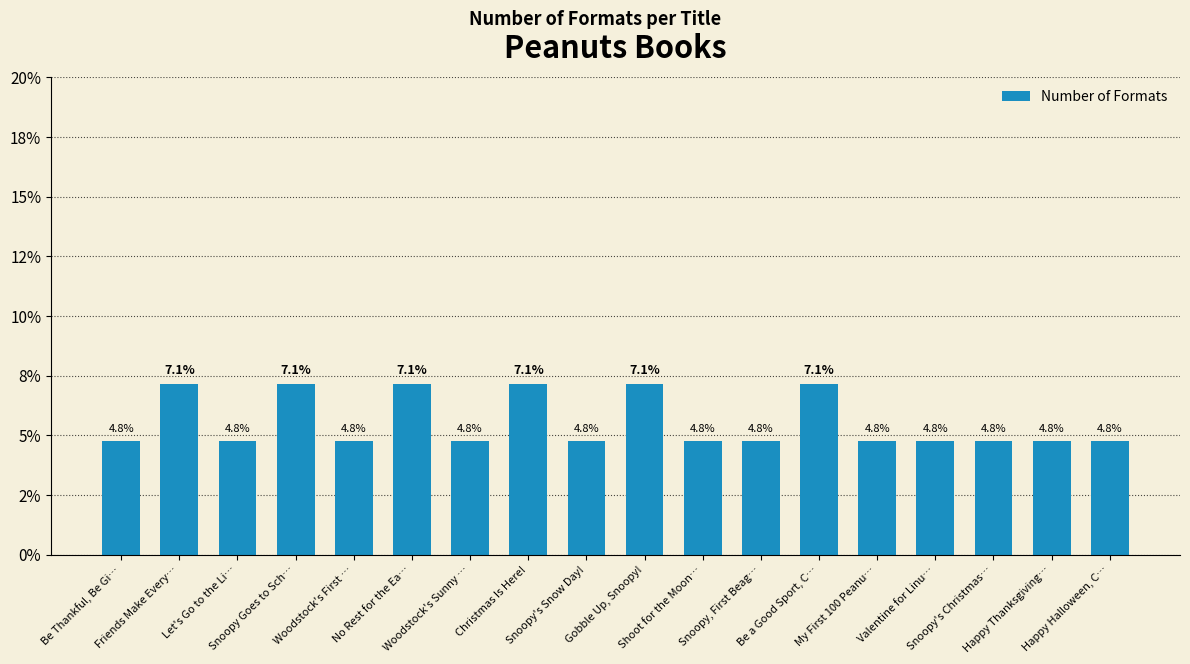

The chart shows a value of 4.8 at Snoopy's Snow Day!. True or false?

True